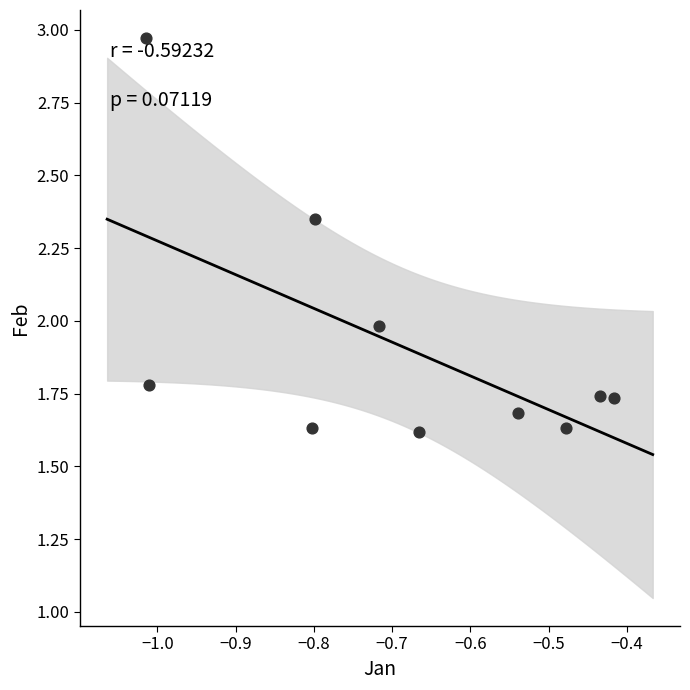

What is the average X value?

-0.7